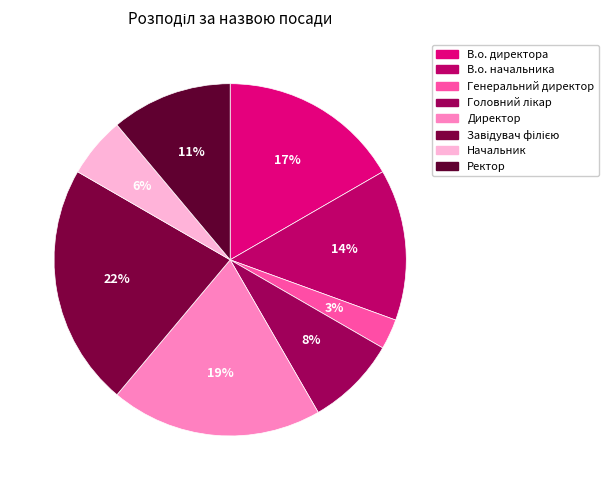

To the nearest percent, what is the difference between the largest and smallest slice percentages?

19%